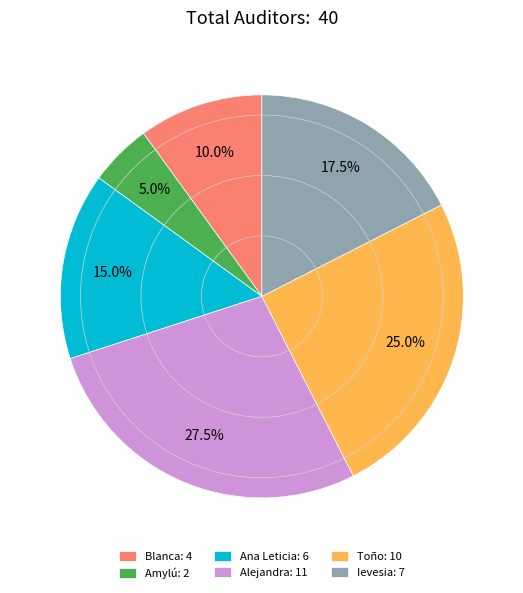

Which has a higher value, Ana Leticia or Amylú?

Ana Leticia